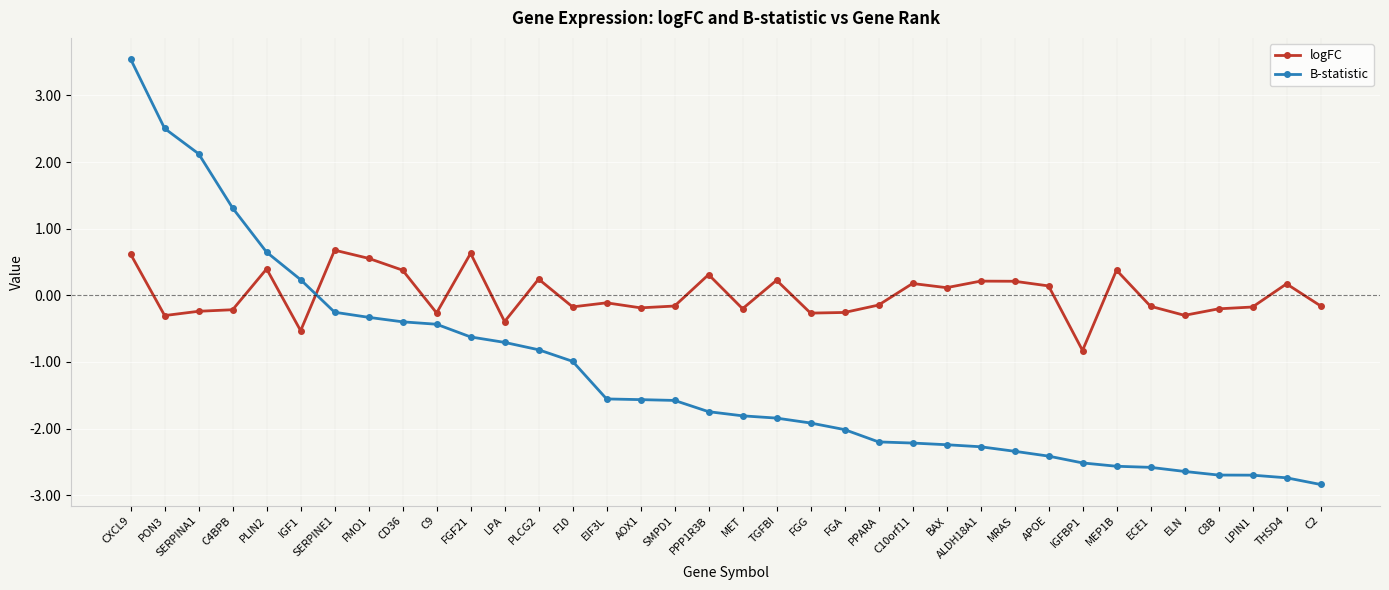

The B-statistic series shows -0.4 at CD36. True or false?

True